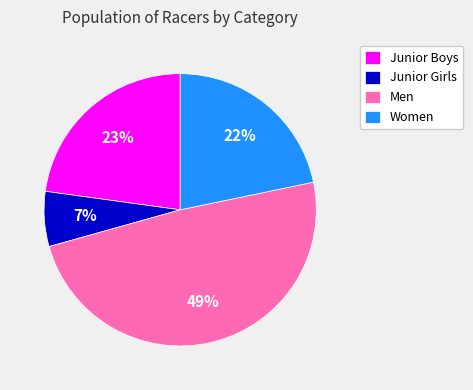

To the nearest percent, what is the difference between the Junior Boys and Women slice percentages?

1%